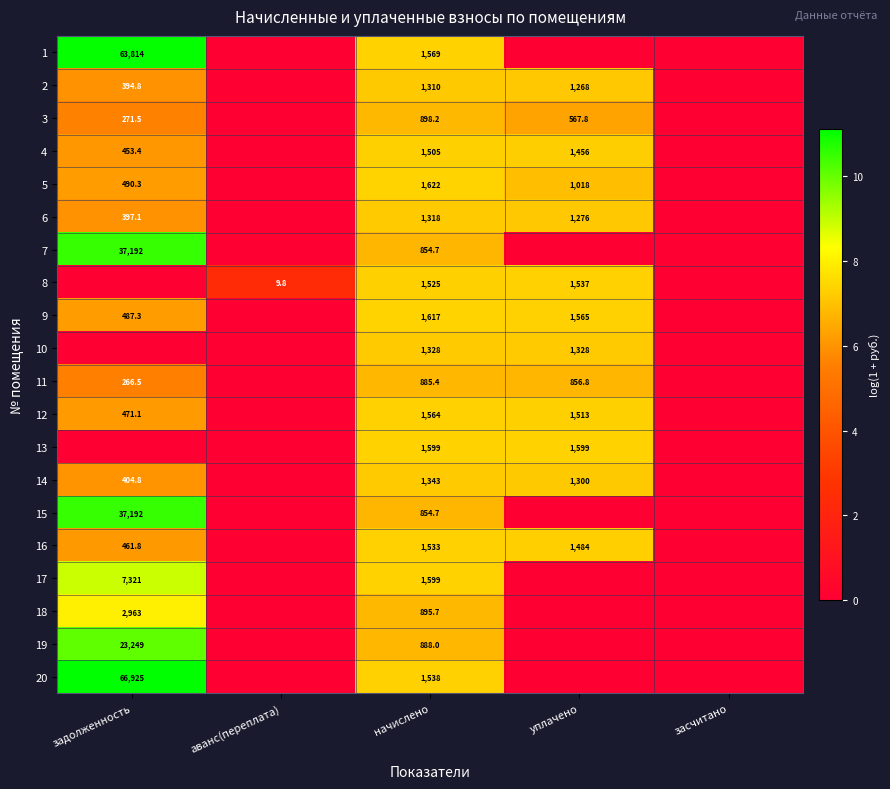

Is it true that 11 equals 885.4 at начислено?

True